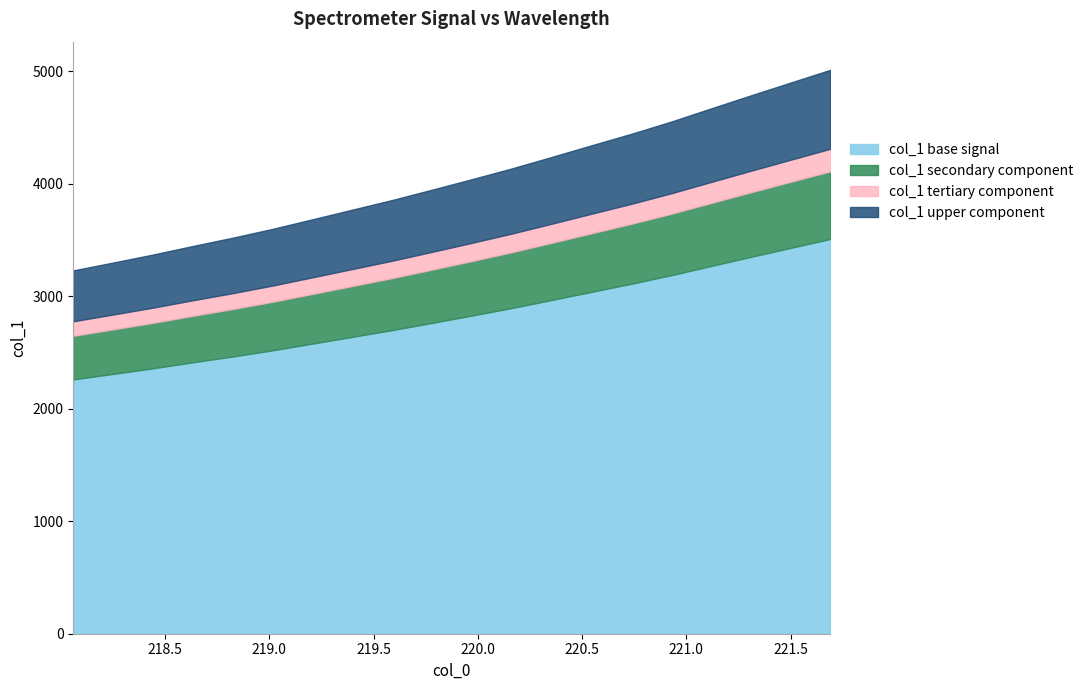

Approximately how many times larger is the value at 219.7801 compared to 219.2067?

1.1